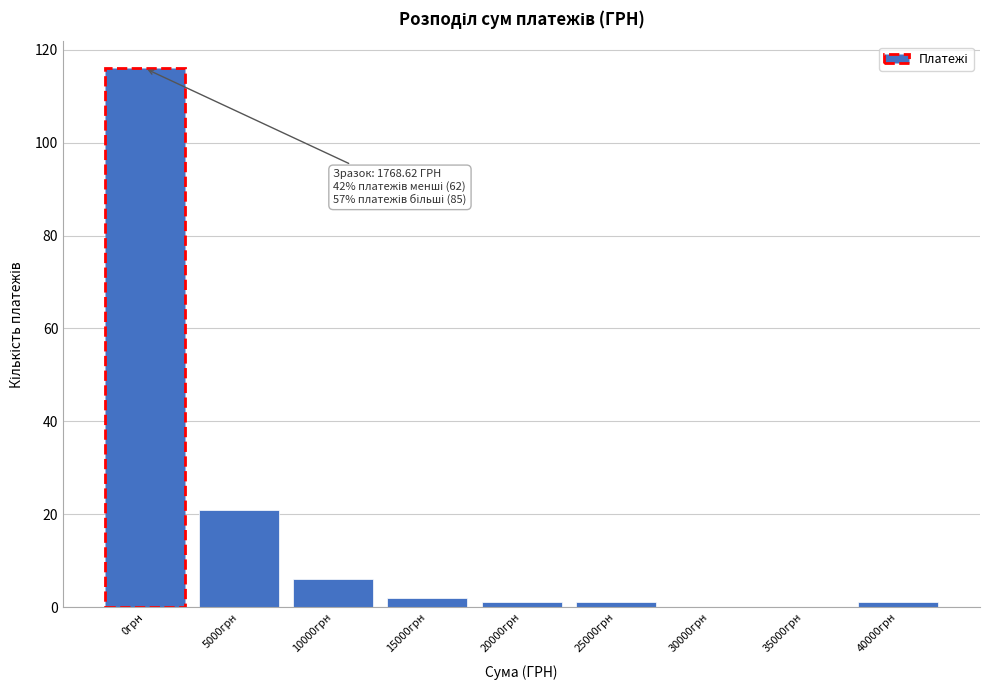

Reading left to right, extract all data points from this chart.

0грн=116	5000грн=21	10000грн=6	15000грн=2	20000грн=1	25000грн=1	30000грн=0	35000грн=0	40000грн=1